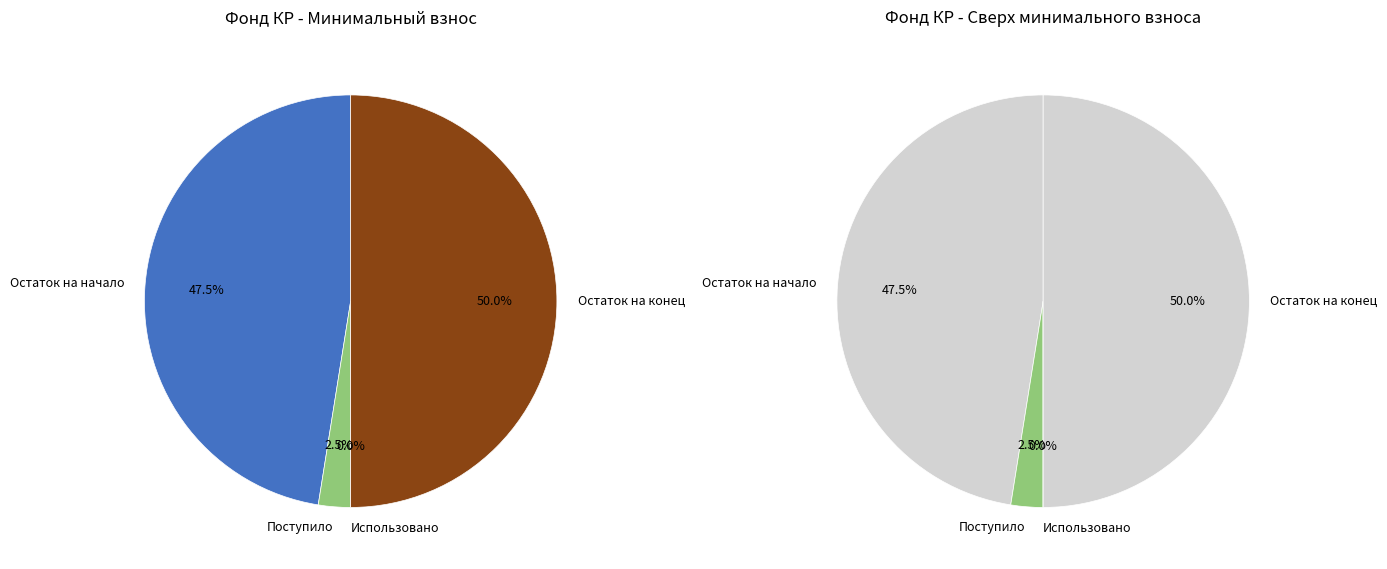

Is it true that Использовано is 1% of the pie?

False